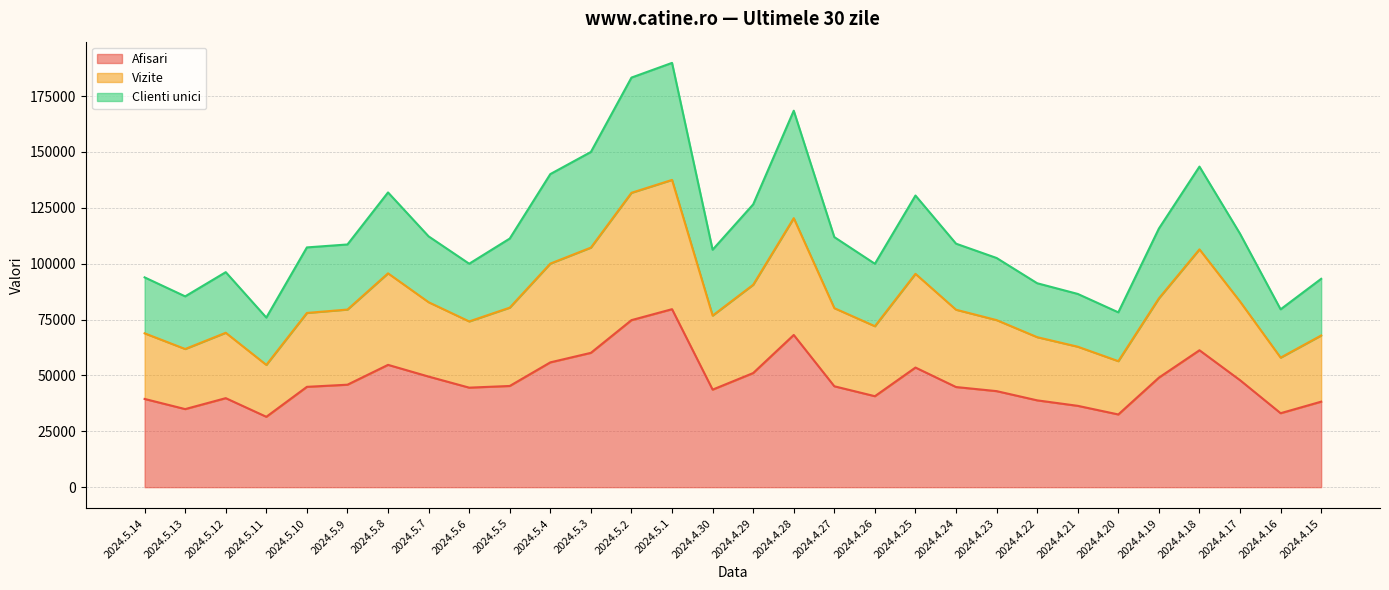

What is the maximum value shown in the chart?

189822